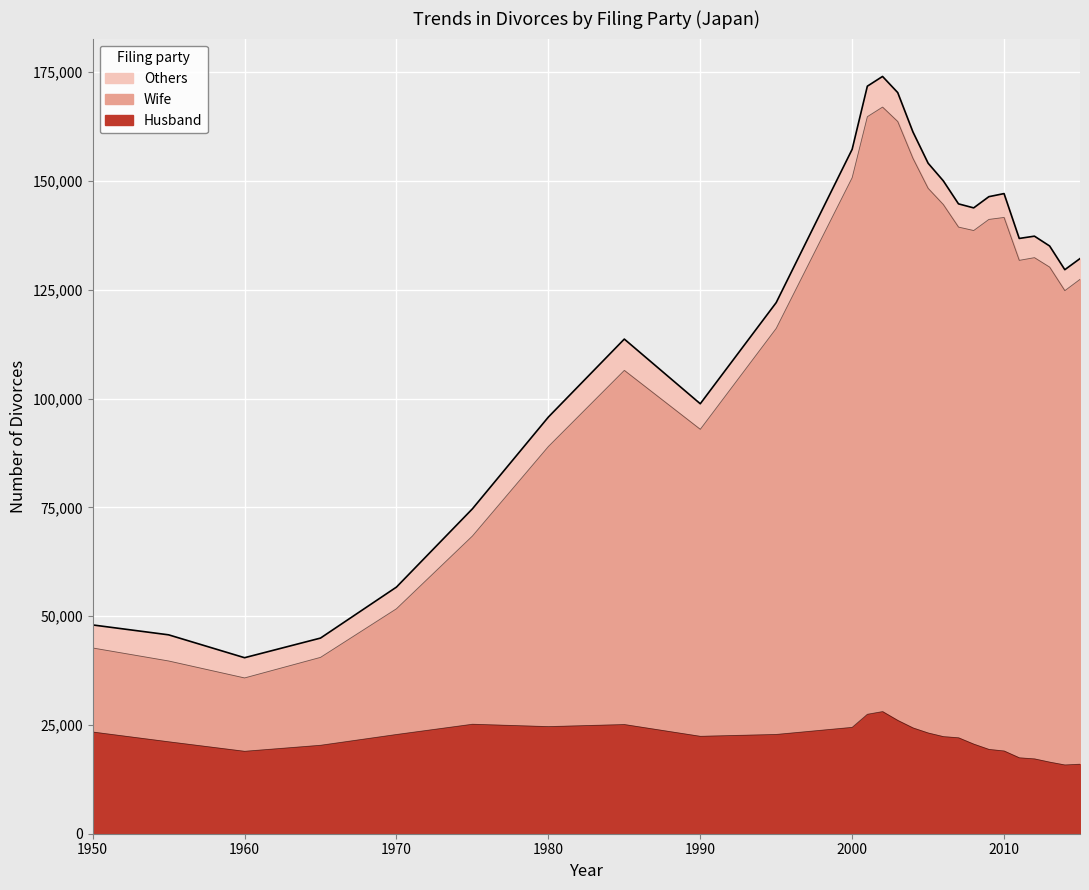

How many lines are shown in the chart?

3